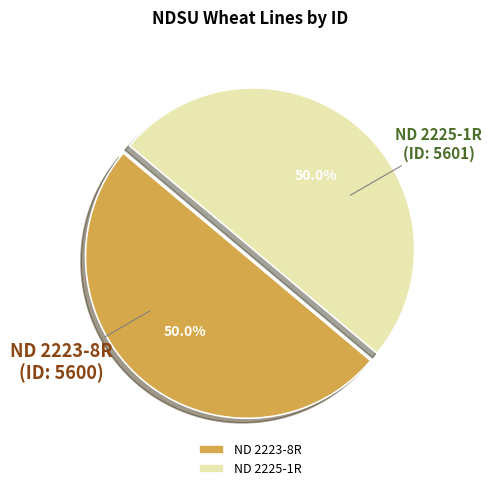

Approximately how many times larger is the value at ND 2223-8R compared to ND 2225-1R?

1.0